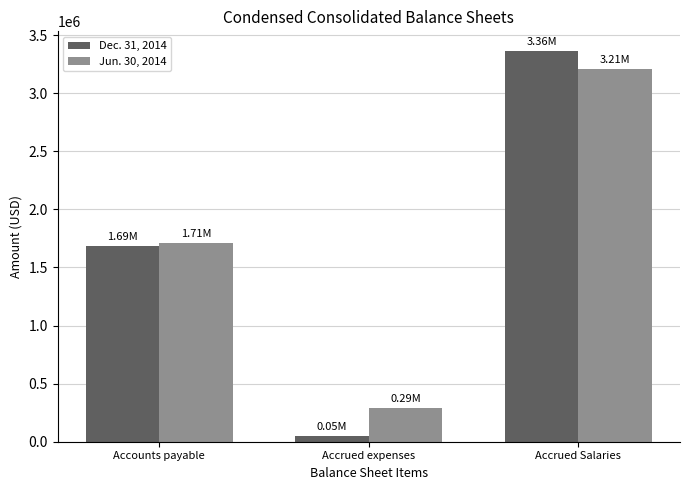

Reading left to right, extract all data points from this chart.

Dec. 31, 2014: Accounts payable=1686000	Accrued expenses=49000	Accrued Salaries=3364000
Jun. 30, 2014: Accounts payable=1708000	Accrued expenses=290000	Accrued Salaries=3210000